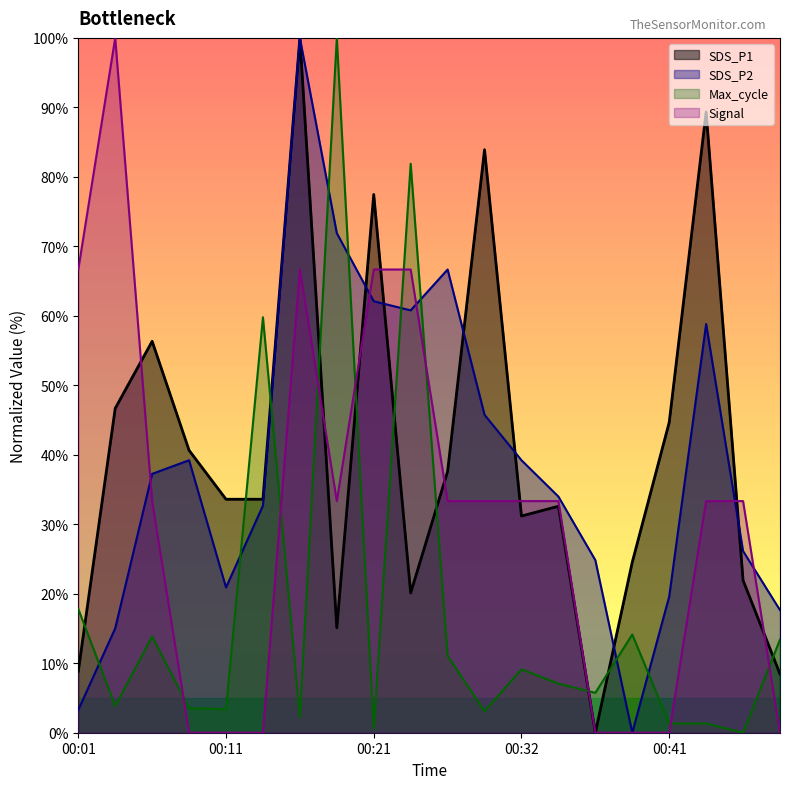

What is the difference between the Signal values at 00:24 and 00:11?

66.7